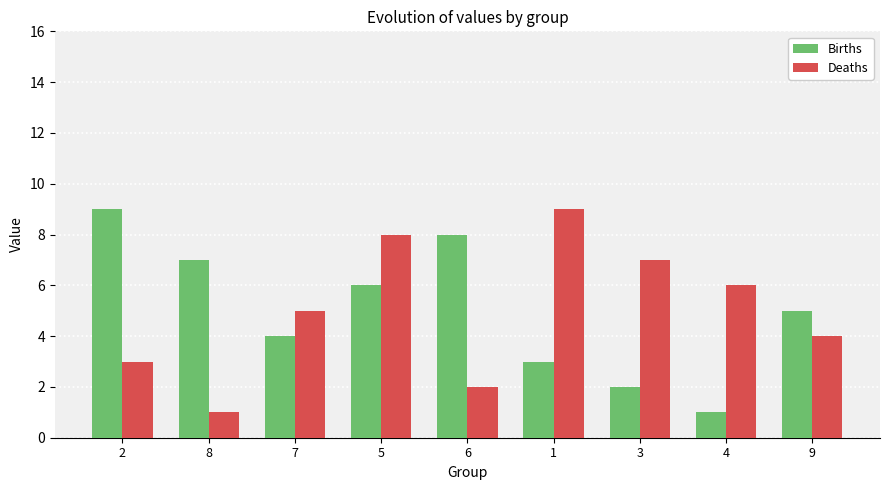

Is it true that Deaths equals 4 at 5?

False